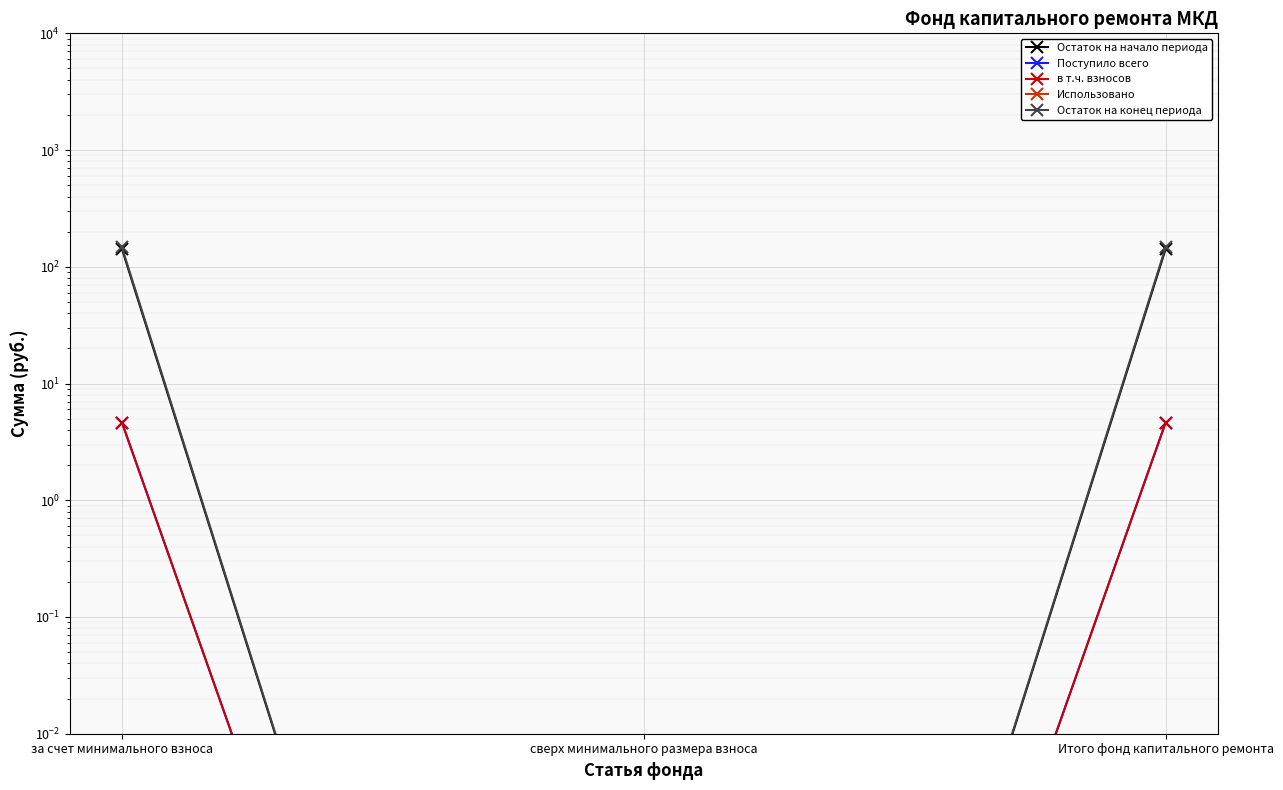

Is it true that Остаток на начало периода equals 0.0 at сверх минимального размера взноса?

False